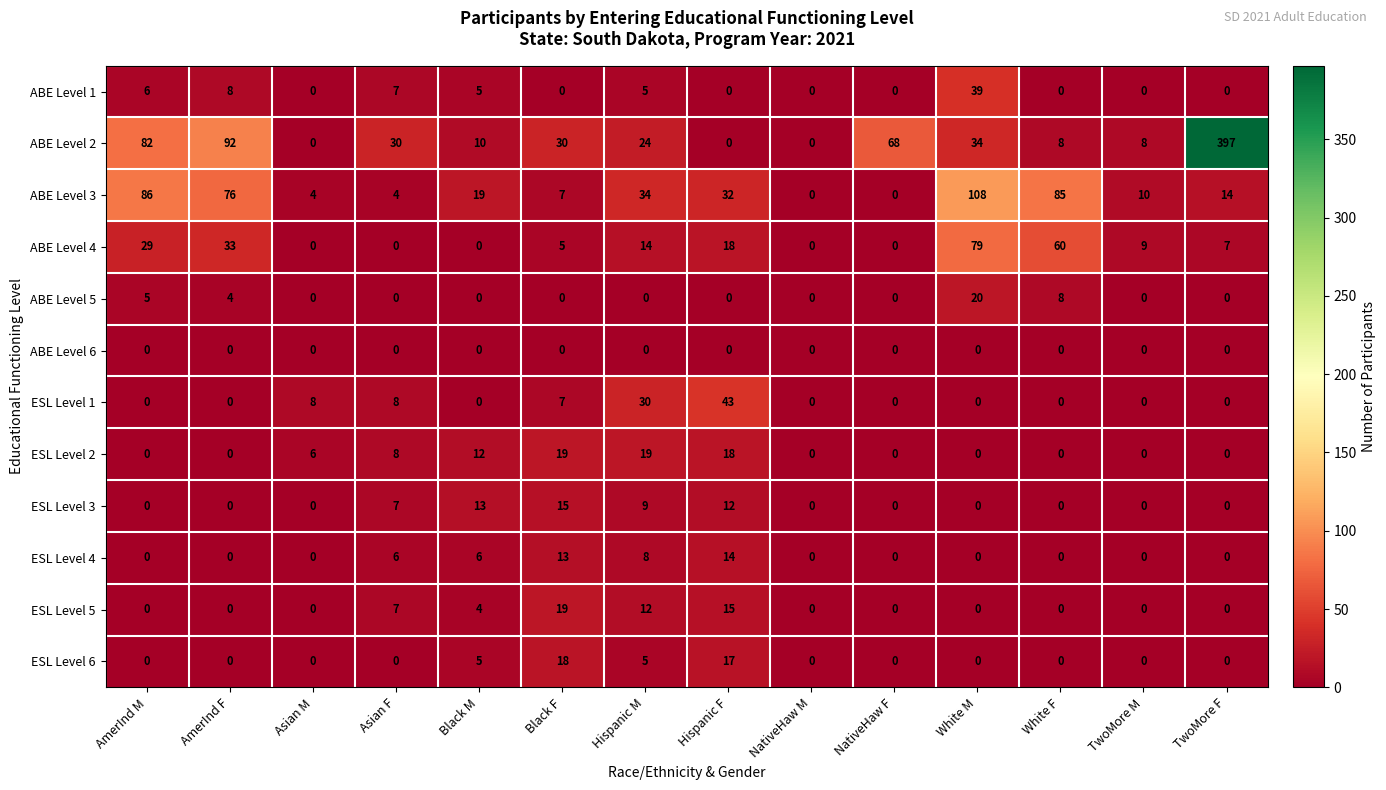

True or false: ESL Level 2 has a value of 0 at NativeHaw F.

True